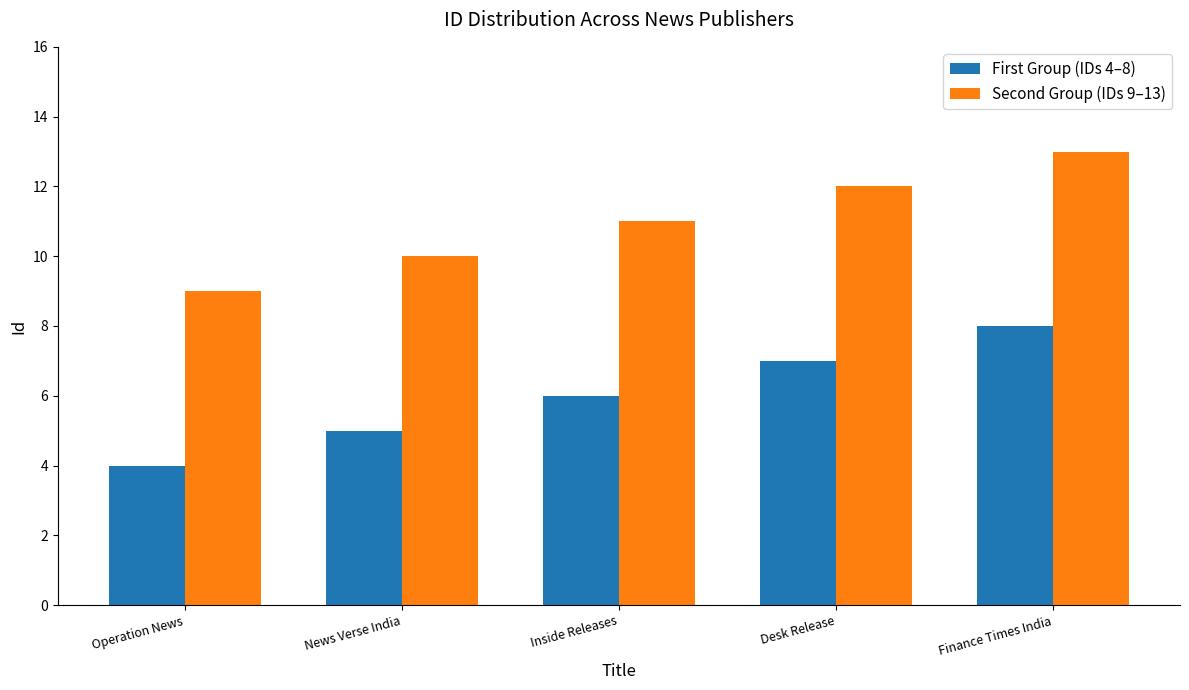

What are all the series names shown in the legend?

First Group (IDs 4–8), Second Group (IDs 9–13)